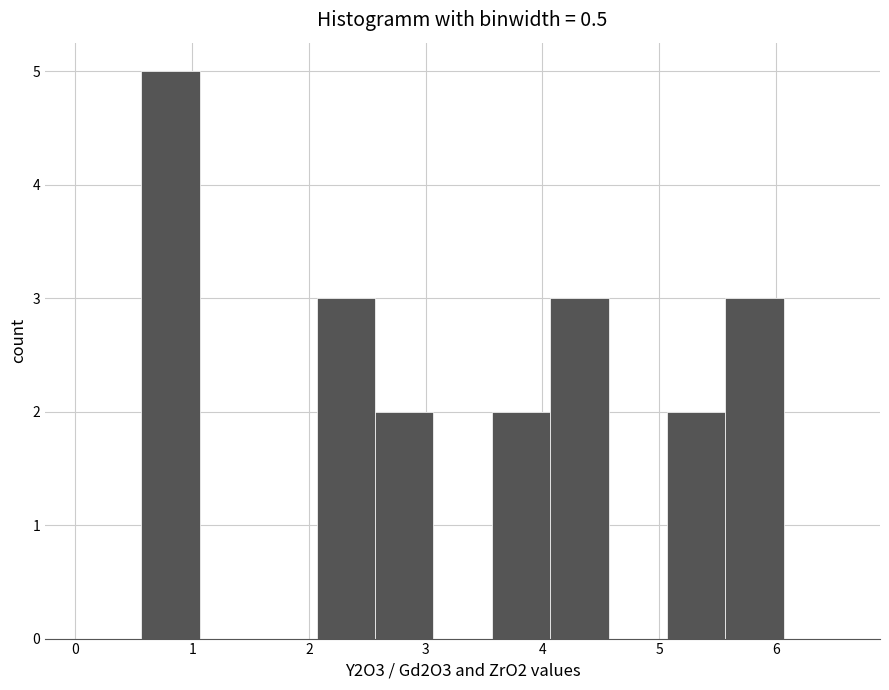

Reading left to right, list every bar in this chart as the range it spans on the x-axis followed by its height. Neither the bar edges nor the heights are printed on the chart, so give them approximately, as read against the axes.

0.1 to 0.6: 0
0.6 to 1.1: 5
1.1 to 1.6: 0
1.6 to 2.1: 0
2.1 to 2.6: 3
2.6 to 3.1: 2
3.1 to 3.6: 0
3.6 to 4.1: 2
4.1 to 4.6: 3
4.6 to 5.1: 0
5.1 to 5.6: 2
5.6 to 6.1: 3
6.1 to 6.6: 0